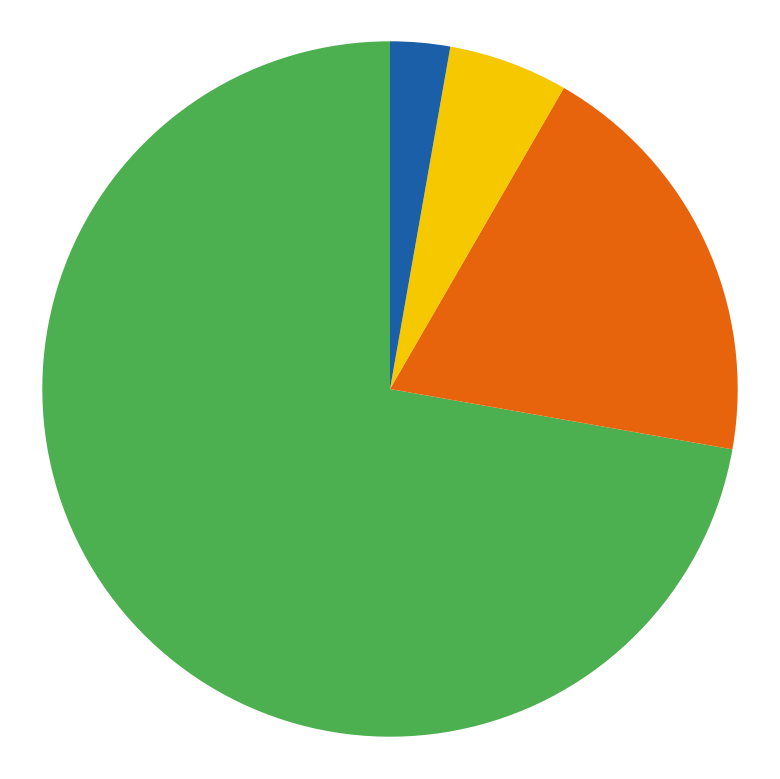

Is there any slice that represents more than half of the pie?

Yes